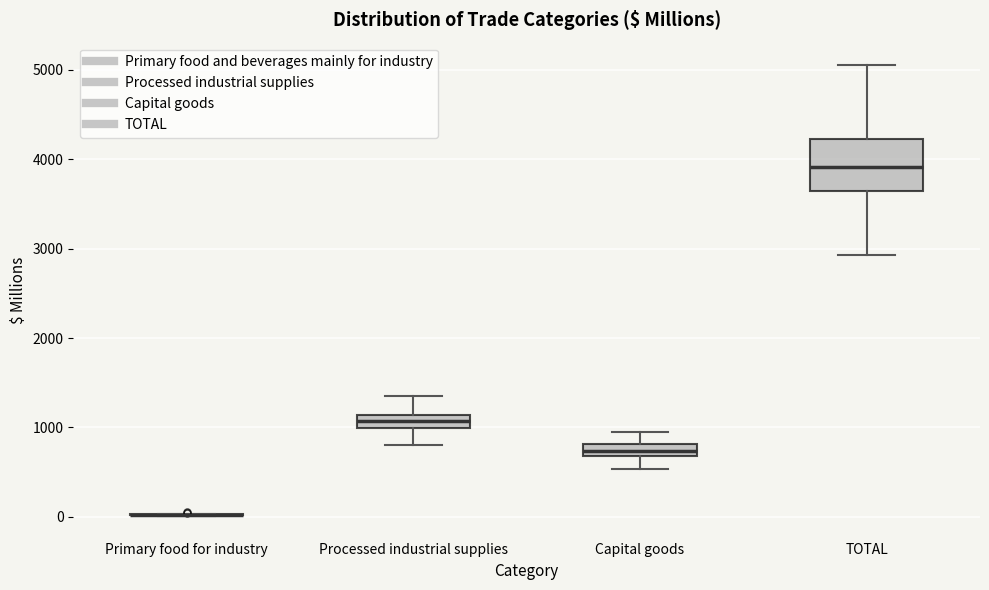

Which box is the tallest, from its lower edge to its upper edge?

TOTAL